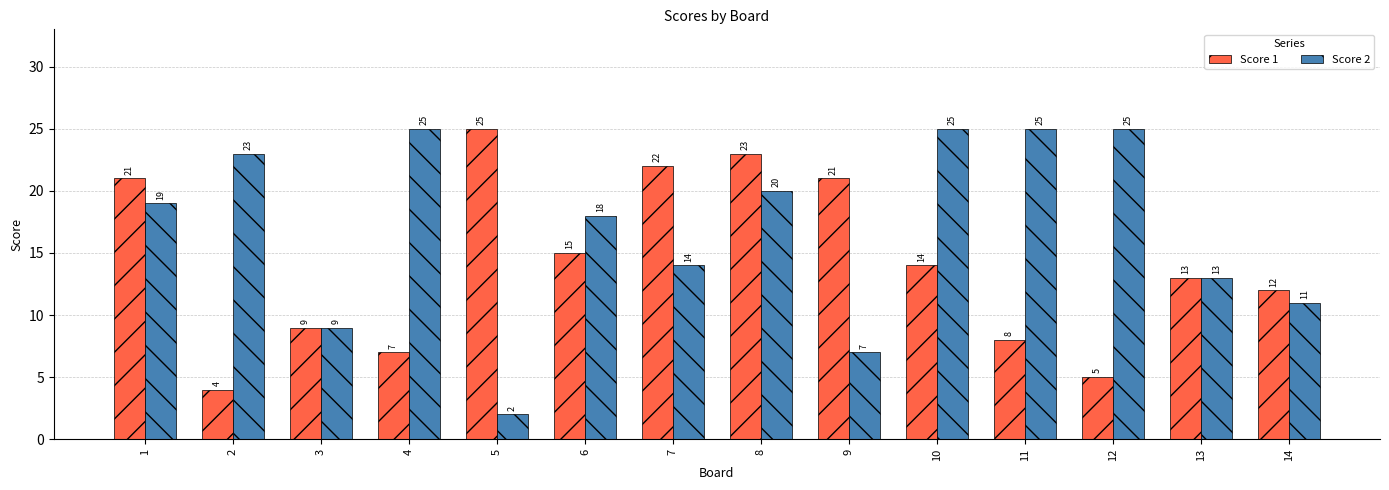

At which label does Score 1 first exceed 14?

1